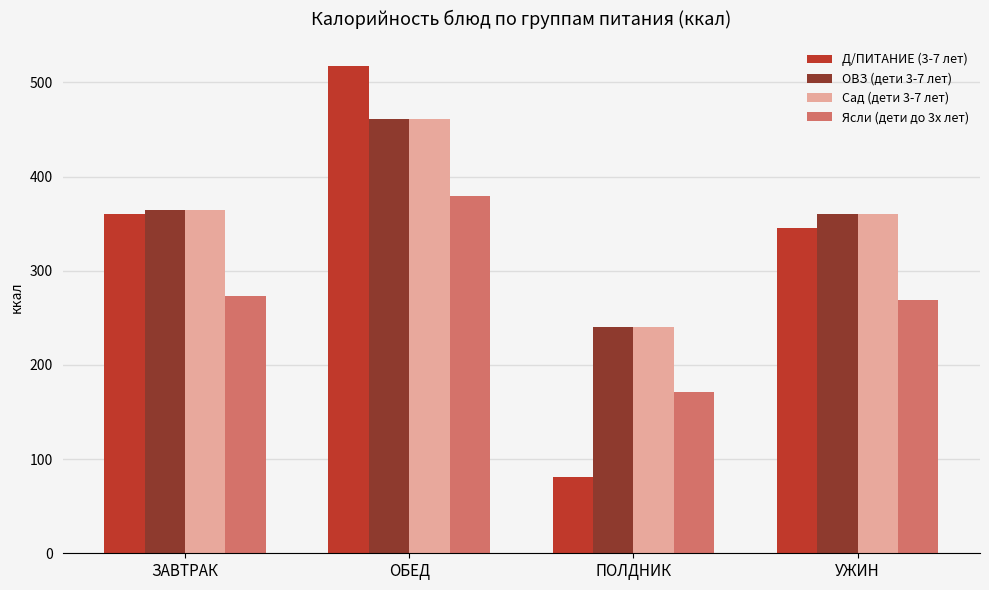

What is the difference between the highest and lowest values at УЖИН?

90.9